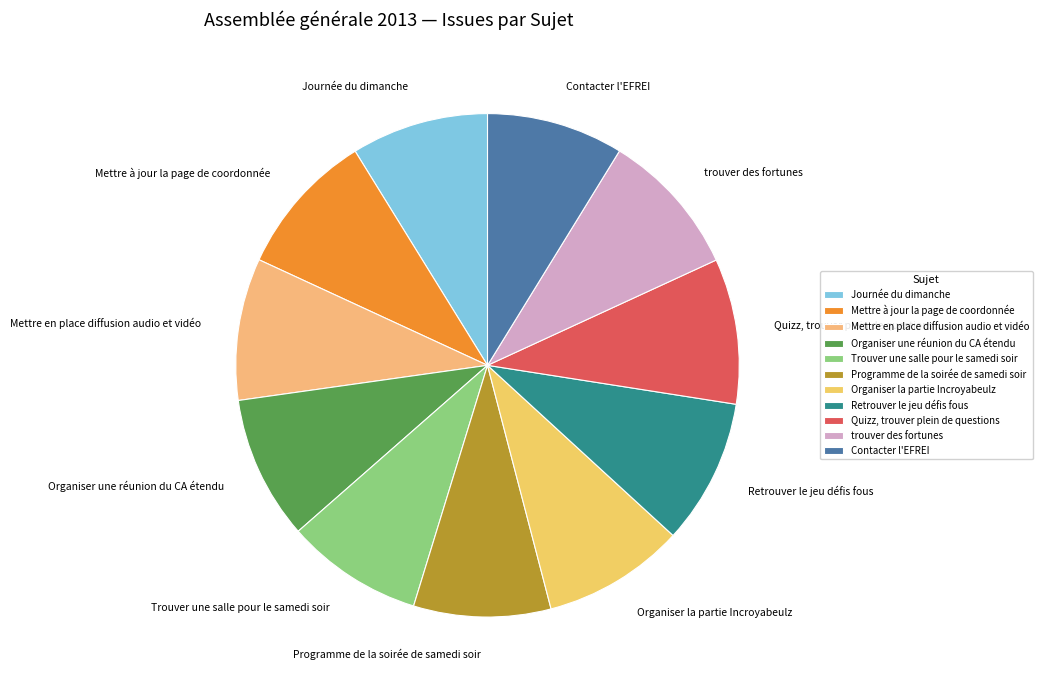

Between Retrouver le jeu défis fous and Programme de la soirée de samedi soir, which is larger?

Retrouver le jeu défis fous